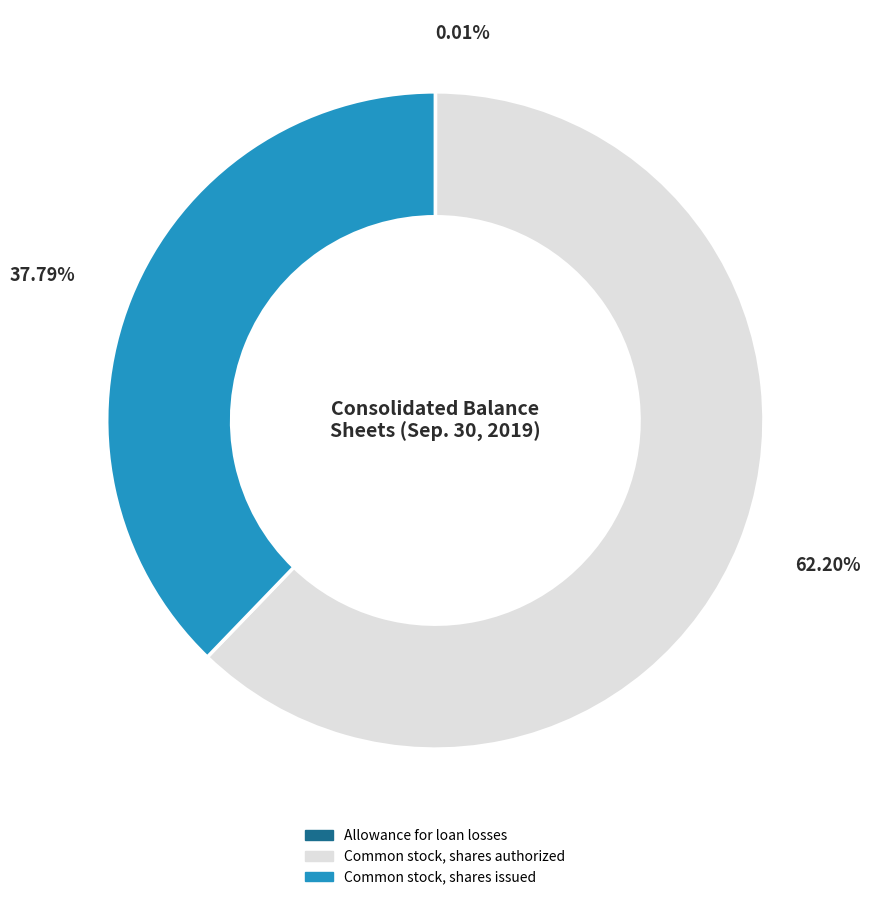

Is there a majority slice in this chart?

Yes